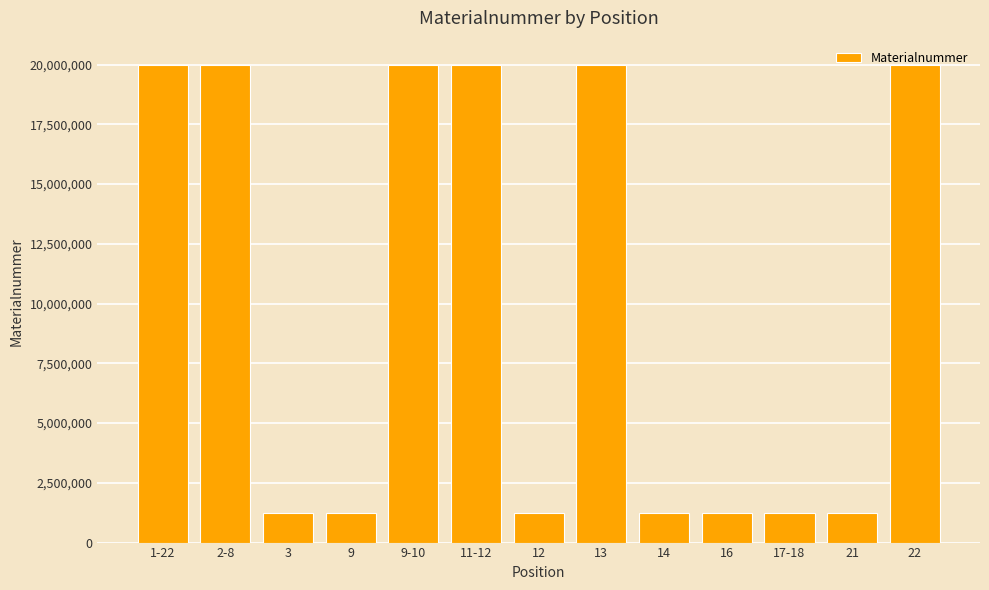

What is the difference between the second highest and second lowest values?

18780465